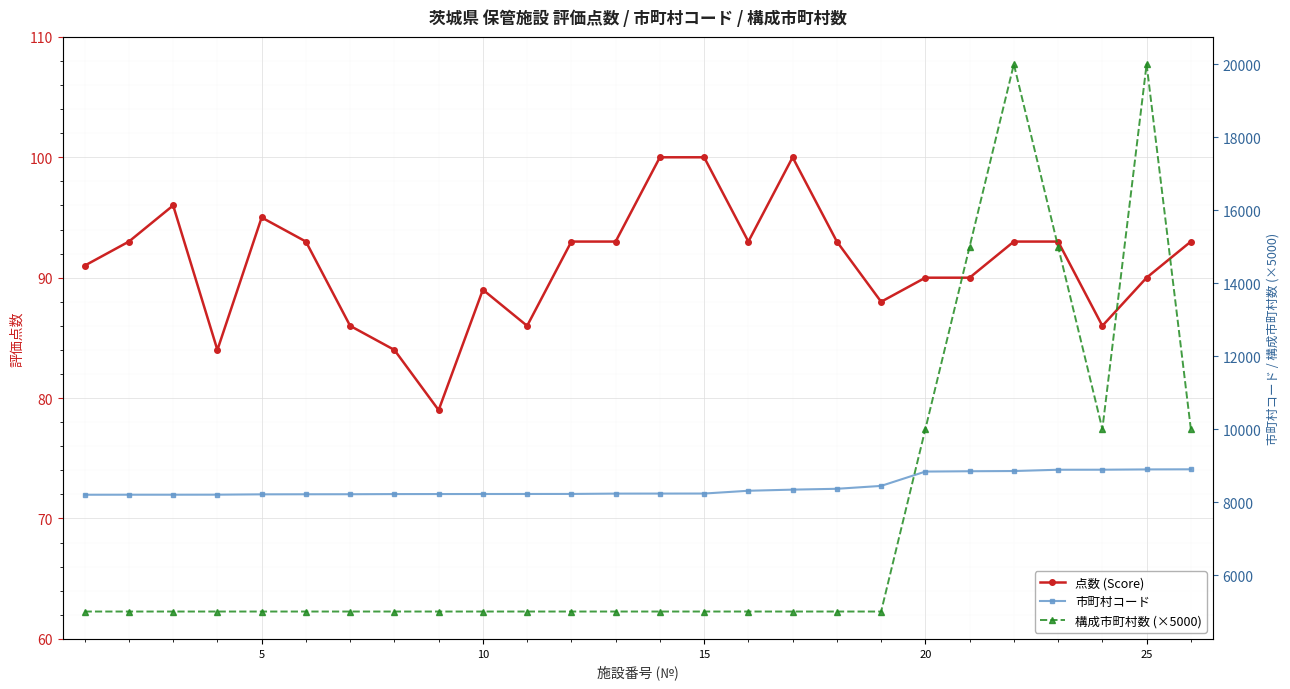

Which series has the largest total across all categories?

市町村コード